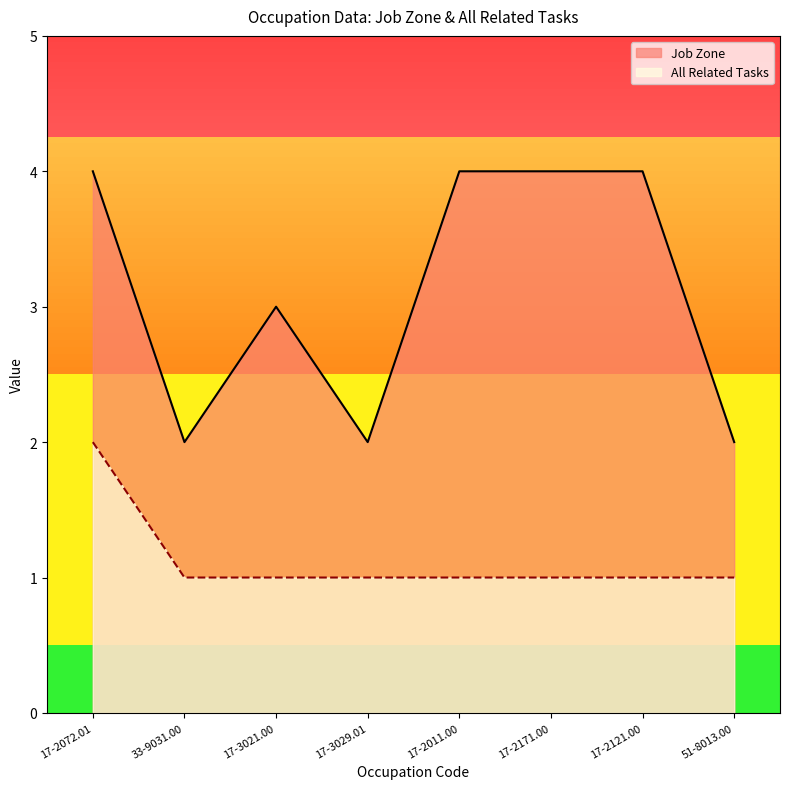

List the labels in order of Job Zone value, smallest first.

33-9031.00, 17-3029.01, 51-8013.00, 17-3021.00, 17-2072.01, 17-2011.00, 17-2171.00, 17-2121.00